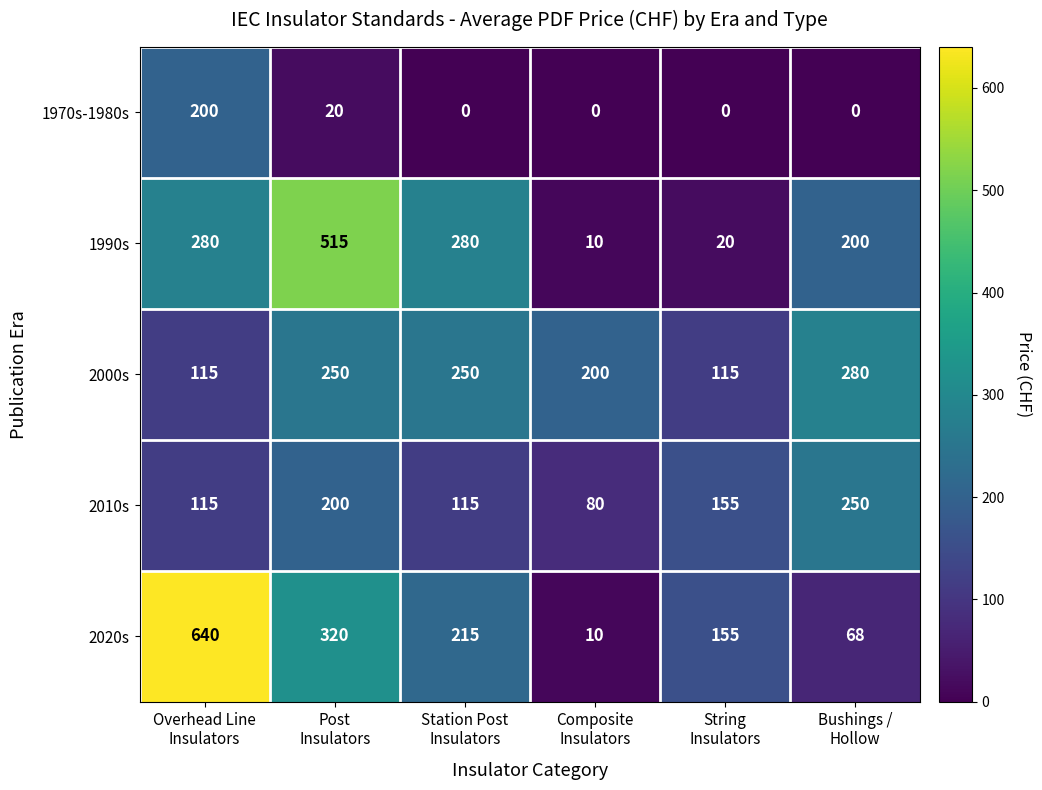

Reading left to right, transcribe all the data shown in this chart.

1970s-1980s: 200	20	0	0	0	0
1990s: 280	515	280	10	20	200
2000s: 115	250	250	200	115	280
2010s: 115	200	115	80	155	250
2020s: 640	320	215	10	155	68